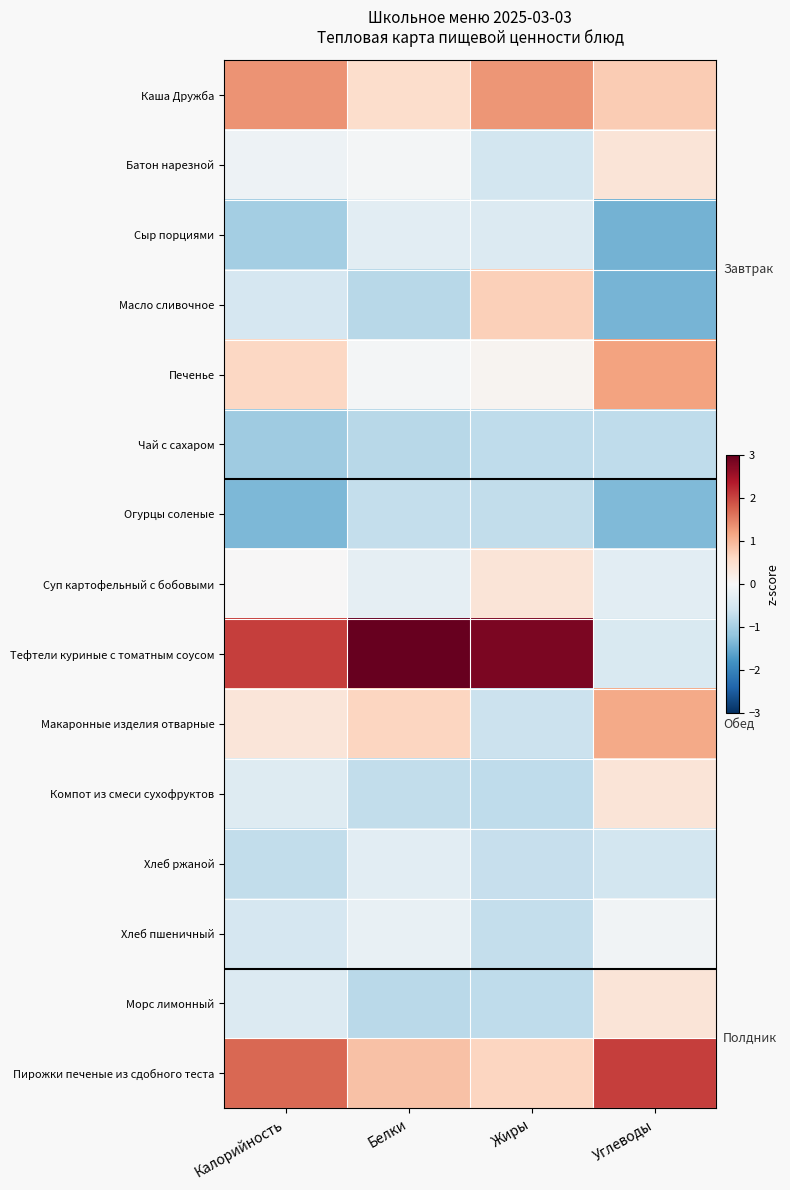

Reading left to right, extract all data points from this chart.

Каша Дружба: Калорийность=1.3	Белки=0.5	Жиры=1.3	Углеводы=0.8
Батон нарезной: Калорийность=-0.1	Белки=-0.1	Жиры=-0.5	Углеводы=0.4
Сыр порциями: Калорийность=-1.0	Белки=-0.3	Жиры=-0.4	Углеводы=-1.4
Масло сливочное: Калорийность=-0.5	Белки=-0.8	Жиры=0.7	Углеводы=-1.4
Печенье: Калорийность=0.6	Белки=-0.1	Жиры=0.1	Углеводы=1.2
Чай с сахаром: Калорийность=-1.1	Белки=-0.8	Жиры=-0.8	Углеводы=-0.8
Огурцы соленые: Калорийность=-1.3	Белки=-0.7	Жиры=-0.7	Углеводы=-1.3
Суп картофельный с бобовыми: Калорийность=0.0	Белки=-0.3	Жиры=0.4	Углеводы=-0.3
Тефтели куриные с томатным соусом: Калорийность=2.1	Белки=3.2	Жиры=2.8	Углеводы=-0.5
Макаронные изделия отварные: Калорийность=0.4	Белки=0.6	Жиры=-0.6	Углеводы=1.1
Компот из смеси сухофруктов: Калорийность=-0.4	Белки=-0.7	Жиры=-0.8	Углеводы=0.4
Хлеб ржаной: Калорийность=-0.7	Белки=-0.3	Жиры=-0.7	Углеводы=-0.5
Хлеб пшеничный: Калорийность=-0.5	Белки=-0.2	Жиры=-0.7	Углеводы=-0.1
Морс лимонный: Калорийность=-0.4	Белки=-0.8	Жиры=-0.8	Углеводы=0.4
Пирожки печеные из сдобного теста: Калорийность=1.7	Белки=0.9	Жиры=0.6	Углеводы=2.1